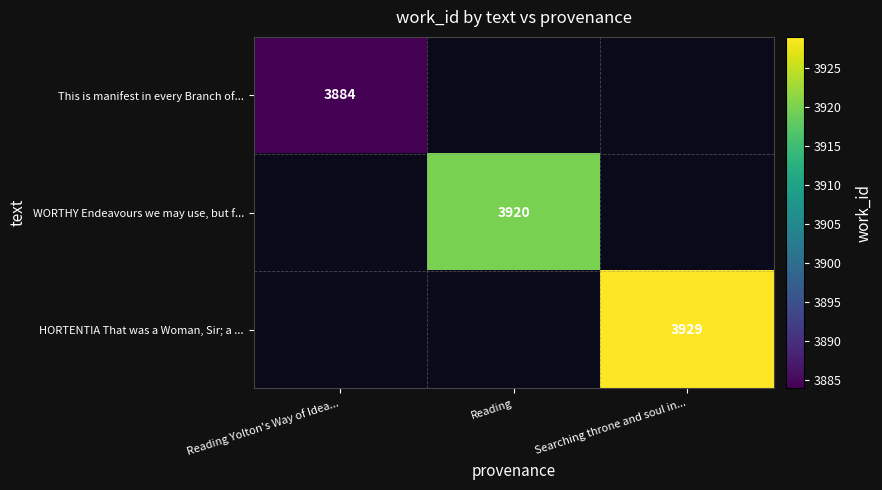

At how many categories does at least one series exceed 3902?

2